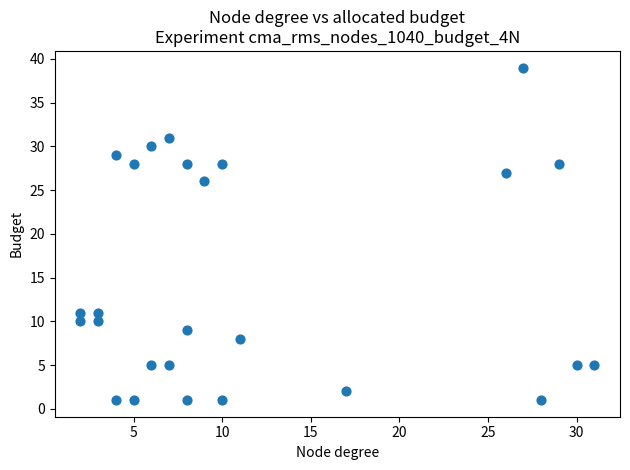

What Y value in the scatter plot is closest to 20?

26